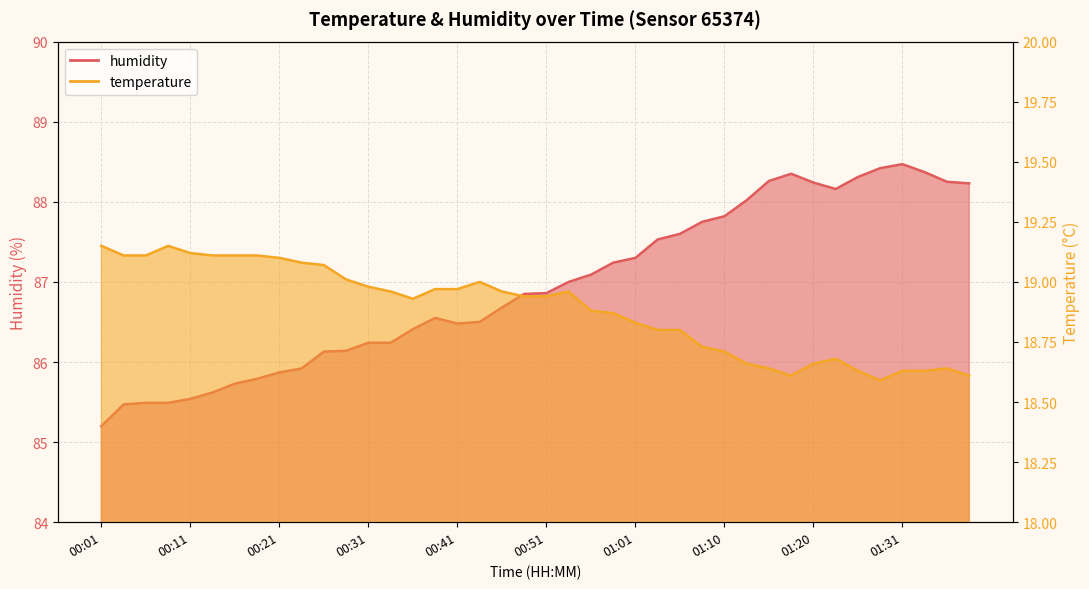

The temperature series shows 32.1 at 00:23. True or false?

False